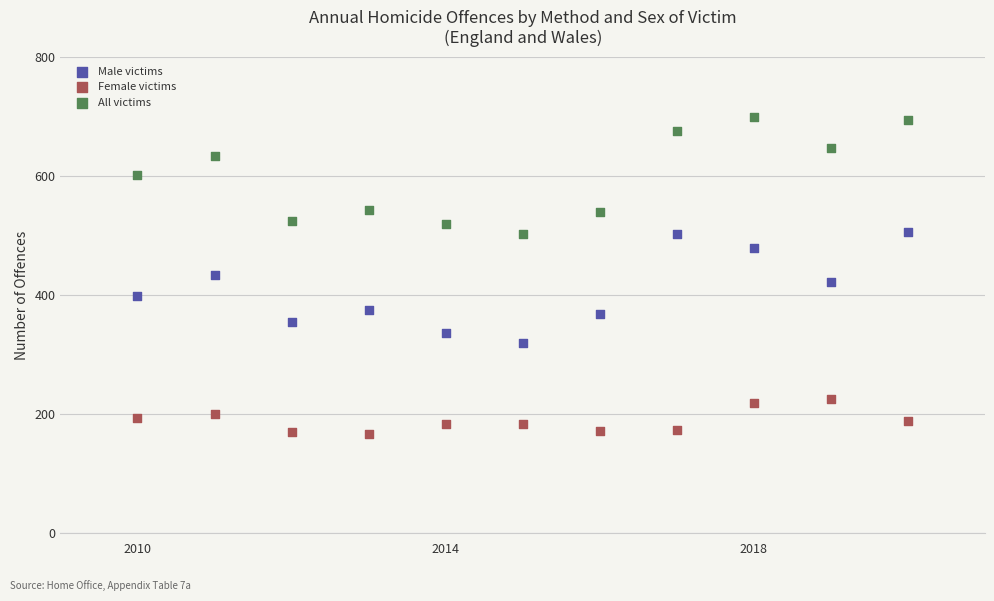

Which series reaches the maximum Y coordinate?

All victims